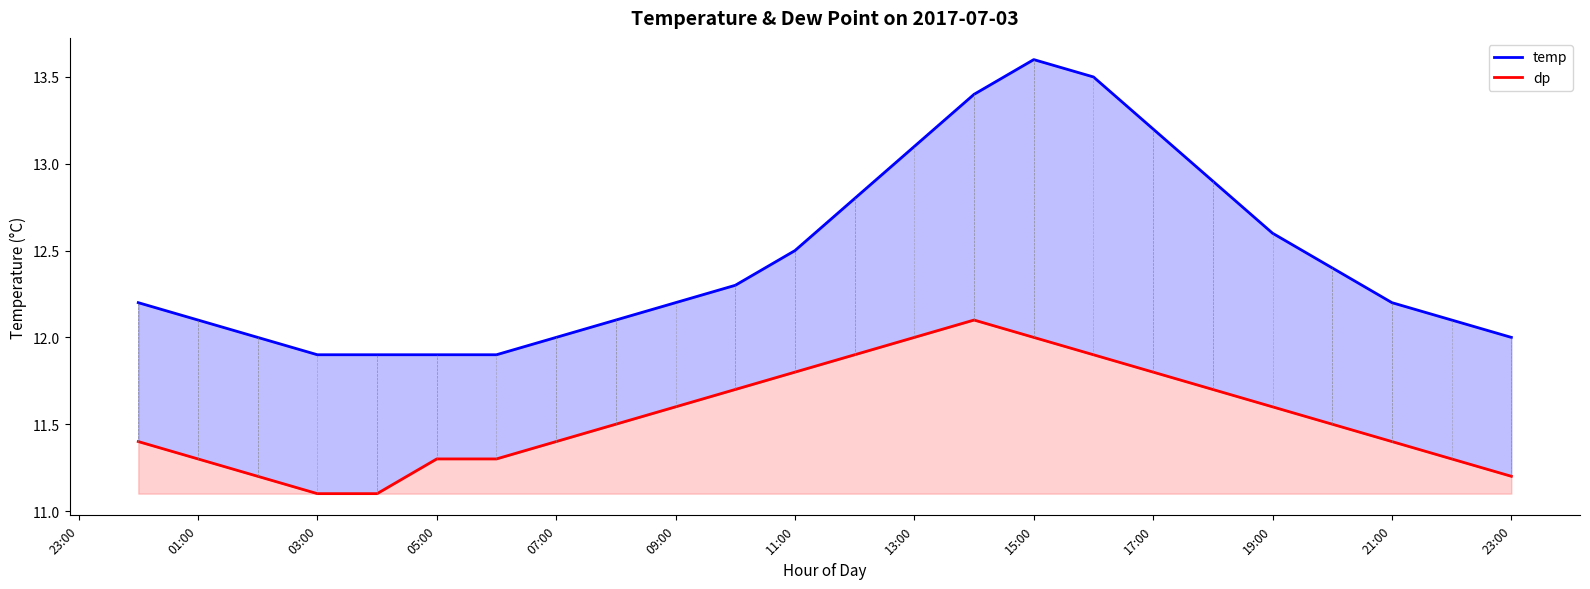

What is the difference between the highest and lowest values at 23:00?

0.8